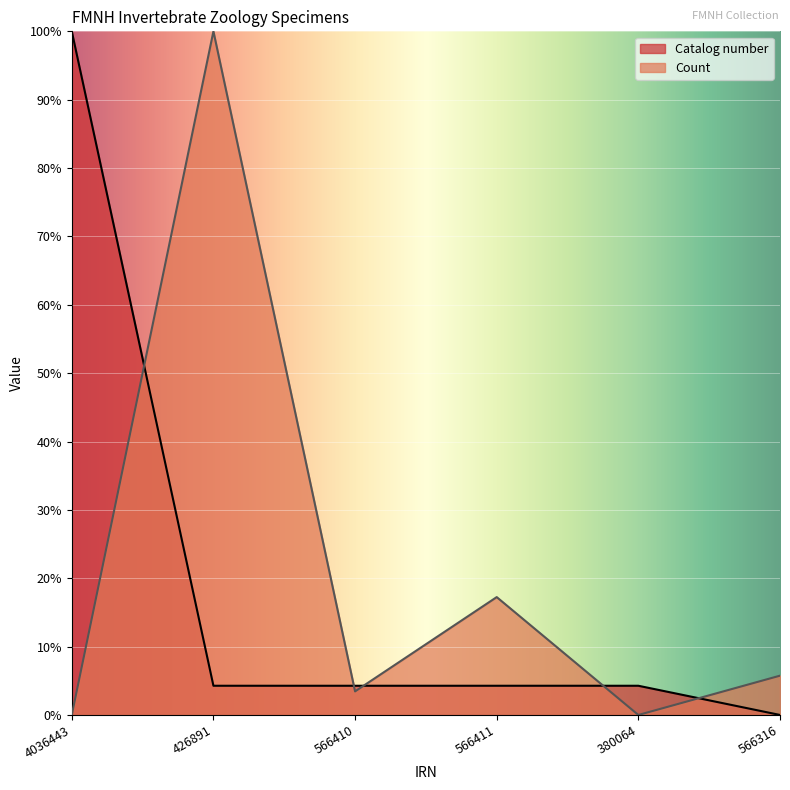

In Count, how many points are higher than both neighbors (excluding endpoints)?

2